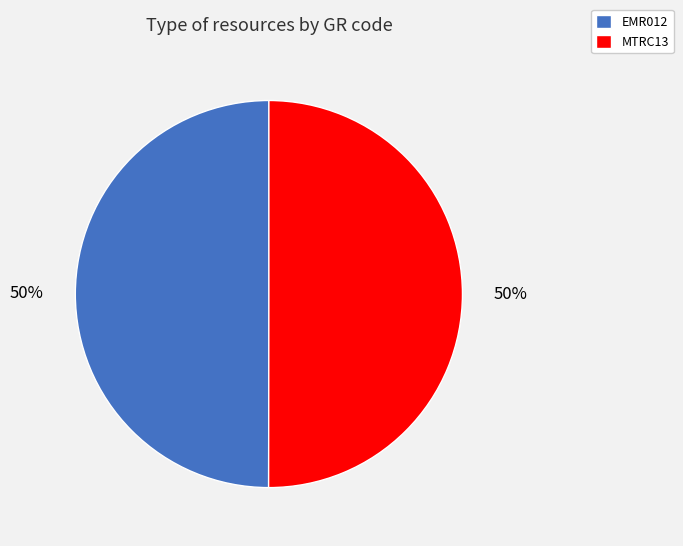

True or false: EMR012 accounts for 50% of the total.

True